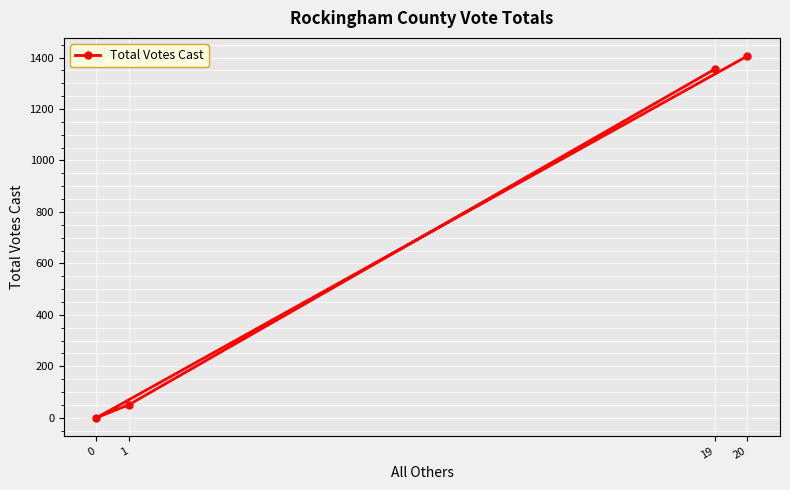

True or false: there are more than 2 points higher than both neighbors.

False